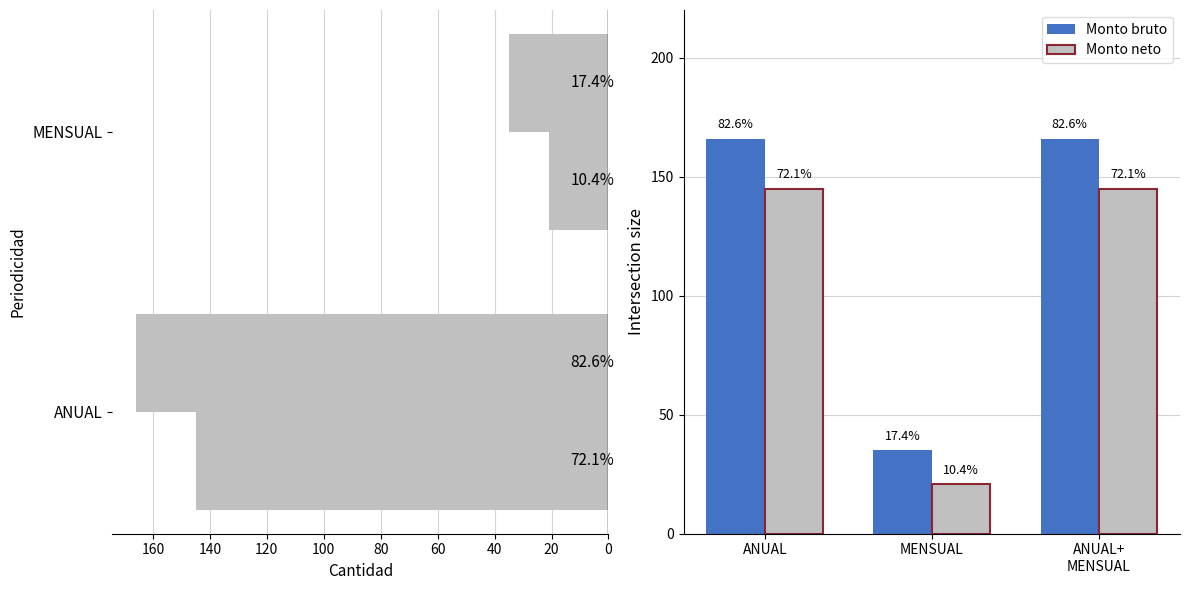

Which series has the largest total across all categories?

Monto bruto